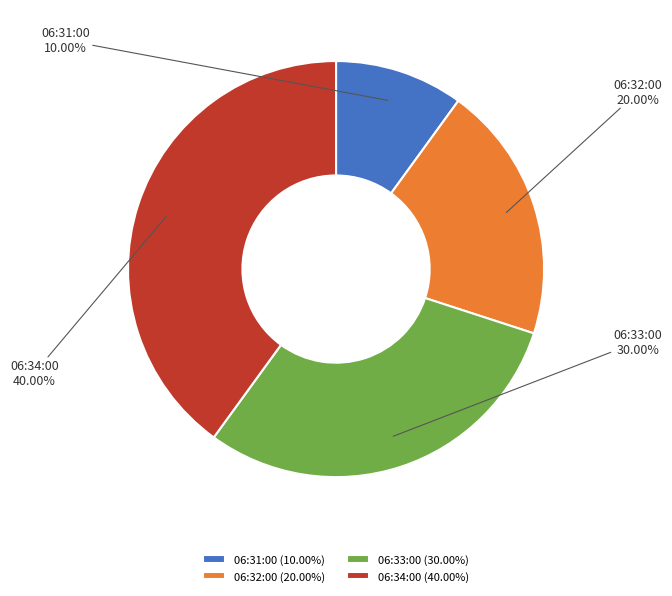

How many slices are in this pie chart?

4